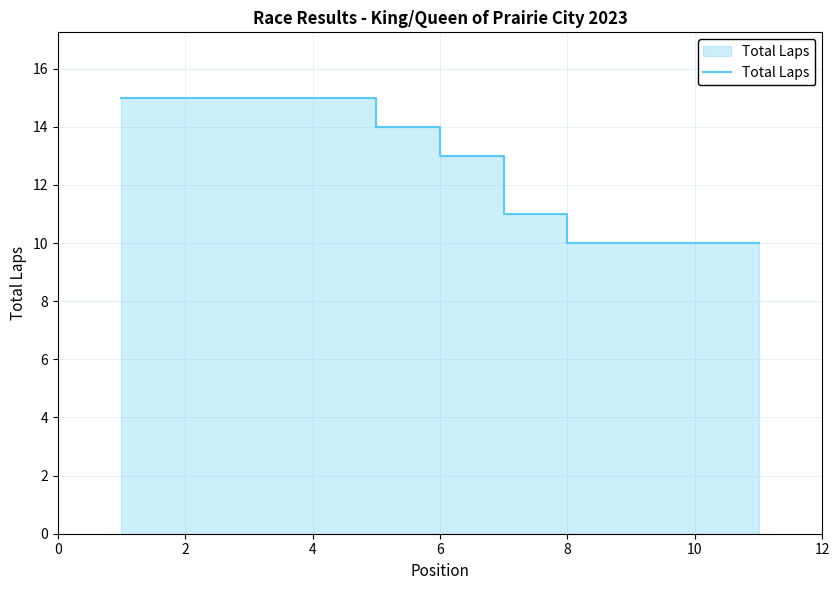

The value at 8 is 19. True or false?

False